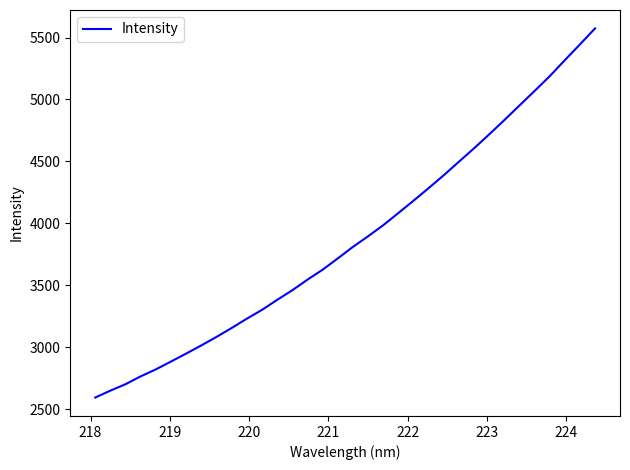

What is the maximum value shown in the chart?

5573.2